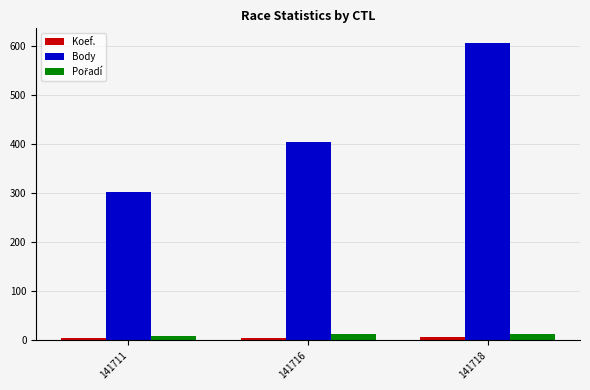

Which series has the widest spread of values?

Body